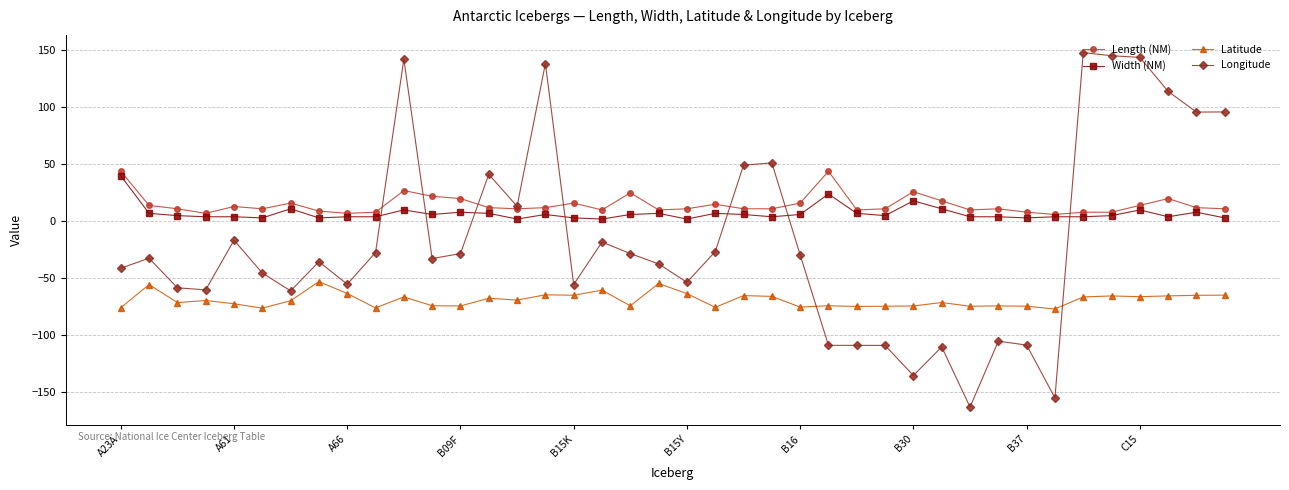

What is the value of the Latitude point at the 21st from the left?

-63.5